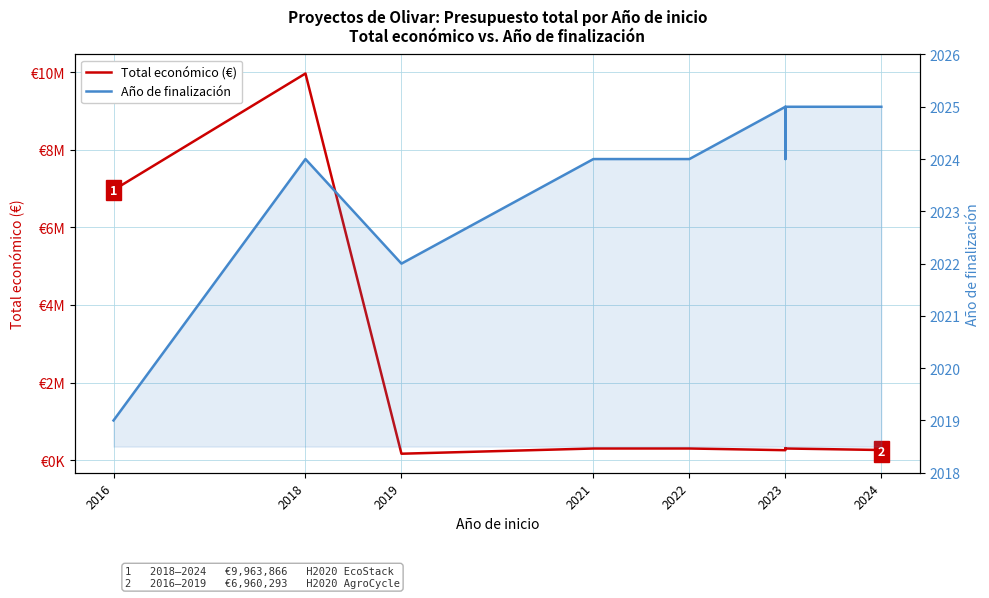

Reading left to right, transcribe all the data shown in this chart.

Total económico (€): 6960293	9963866	164995	299565	299913	255921	299900	290328	299938	260325	259477	299997	228516
Año de finalización: 2019	2024	2022	2024	2024	2025	2024	2024	2025	2025	2025	2025	2025